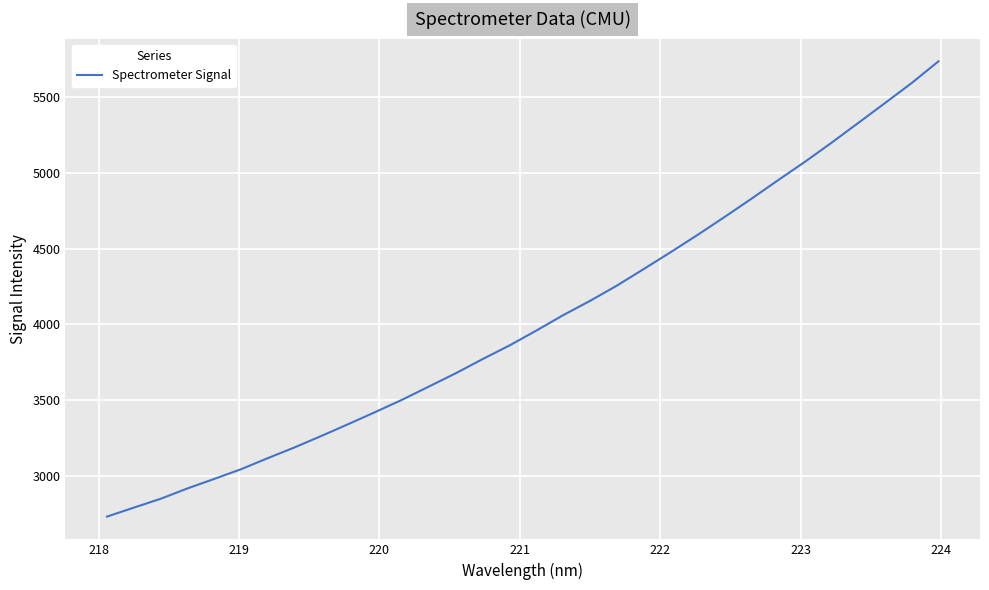

What is the greatest value displayed?

5734.5